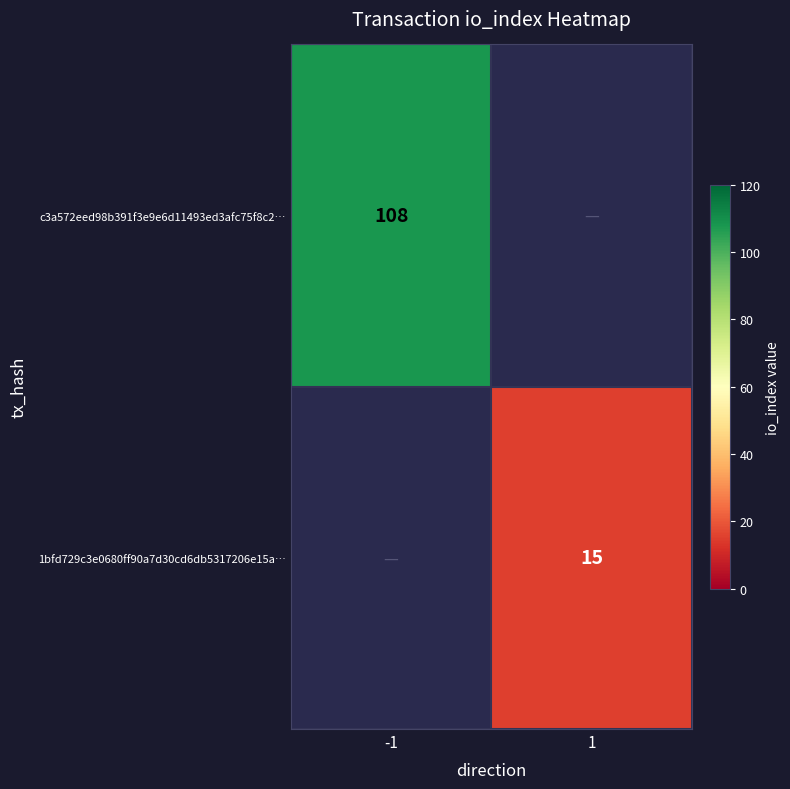

Is the value of c3a572eed98b391f3e9e6d11493ed3afc75f8c2… at -1 greater than the value of 1bfd729c3e0680ff90a7d30cd6db5317206e15a… at 1?

Yes